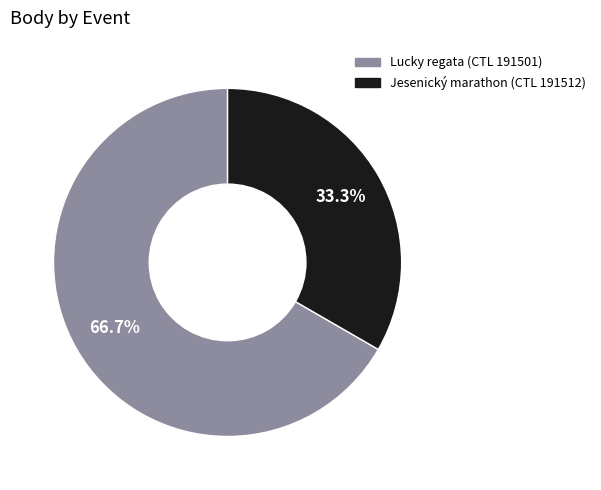

Is there a majority slice in this chart?

Yes